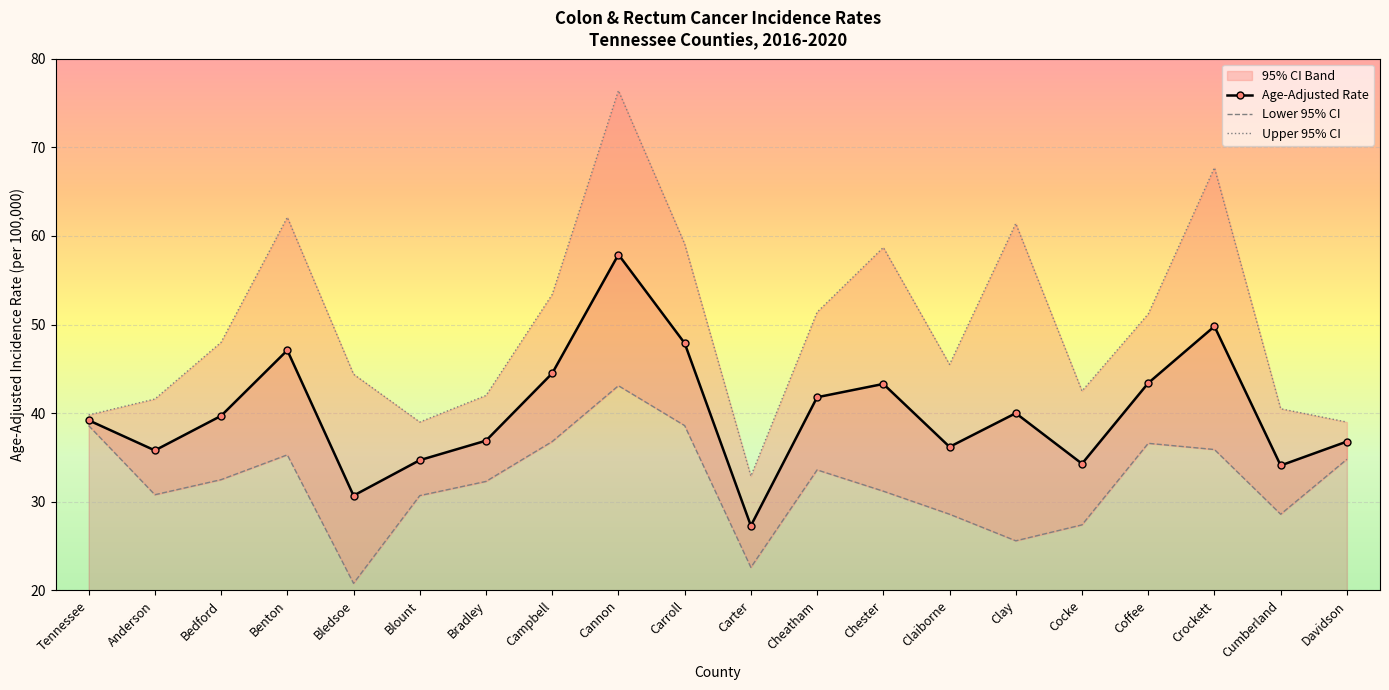

Which has a higher value, Bedford or Anderson?

Bedford